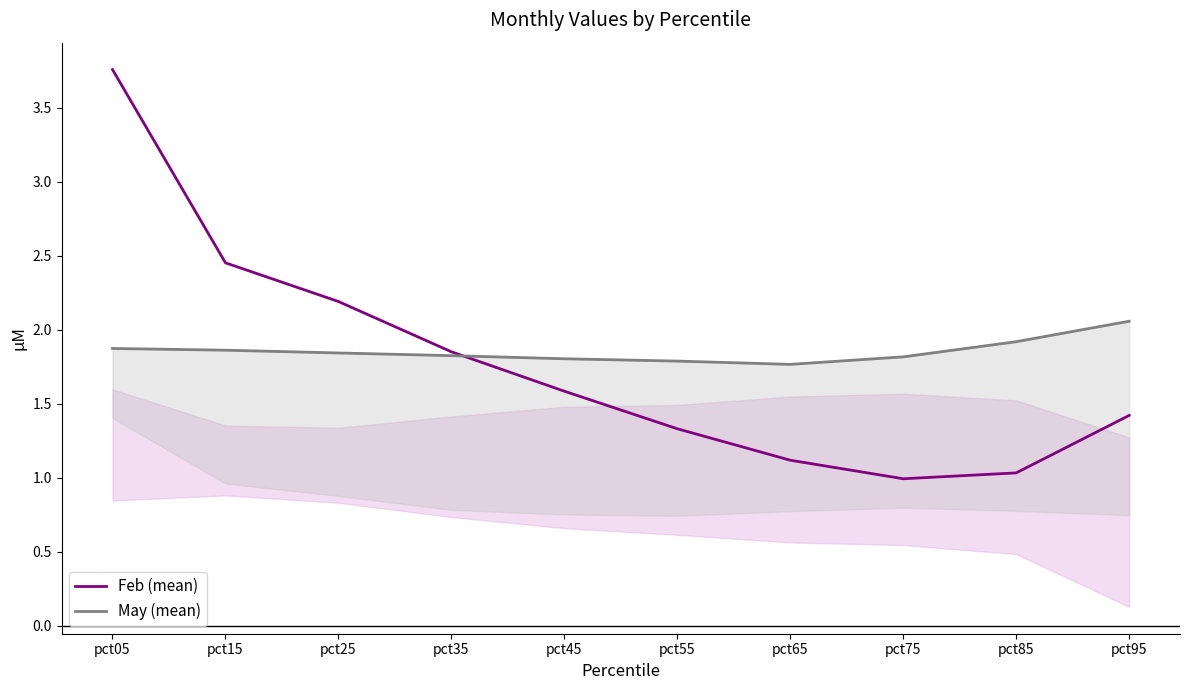

Does the chart have visible grid lines?

No